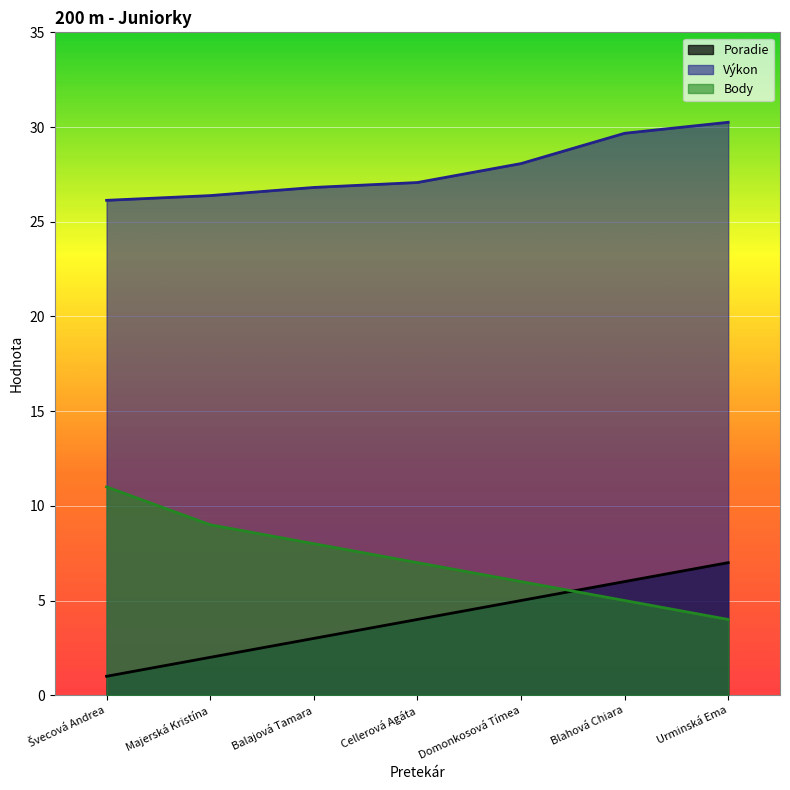

True or false: Výkon has a value of 27.1 at Cellerová Agáta.

True